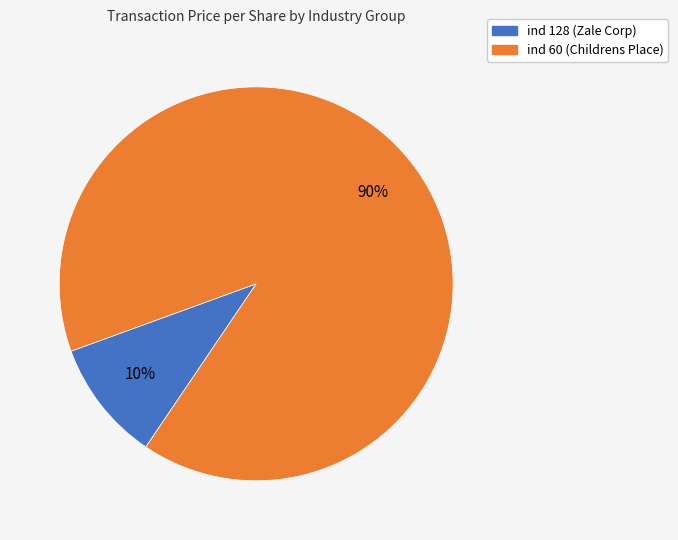

To the nearest percent, what is the difference between the largest and smallest slice percentages?

80%